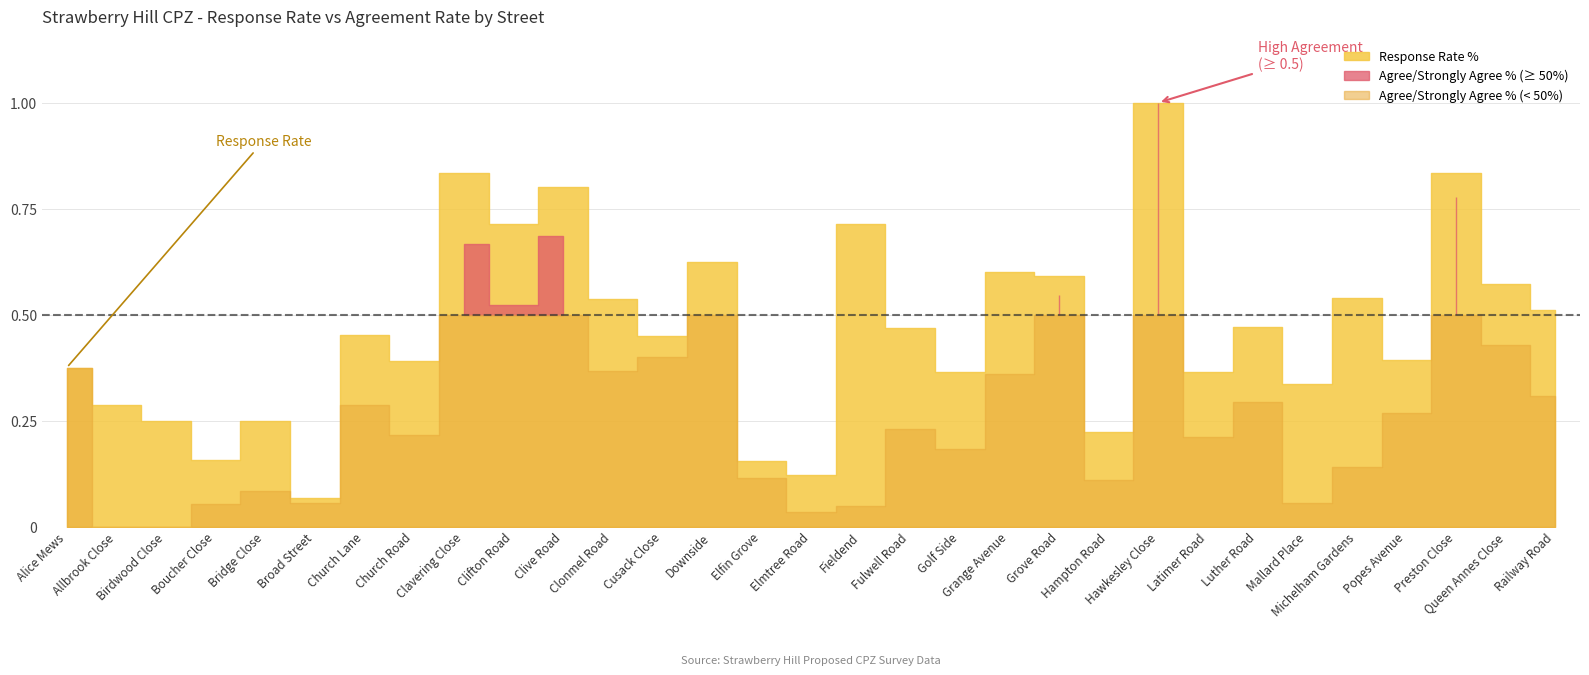

In Strongly Agree/Agree %, how many points are lower than both neighbors (excluding endpoints)?

9